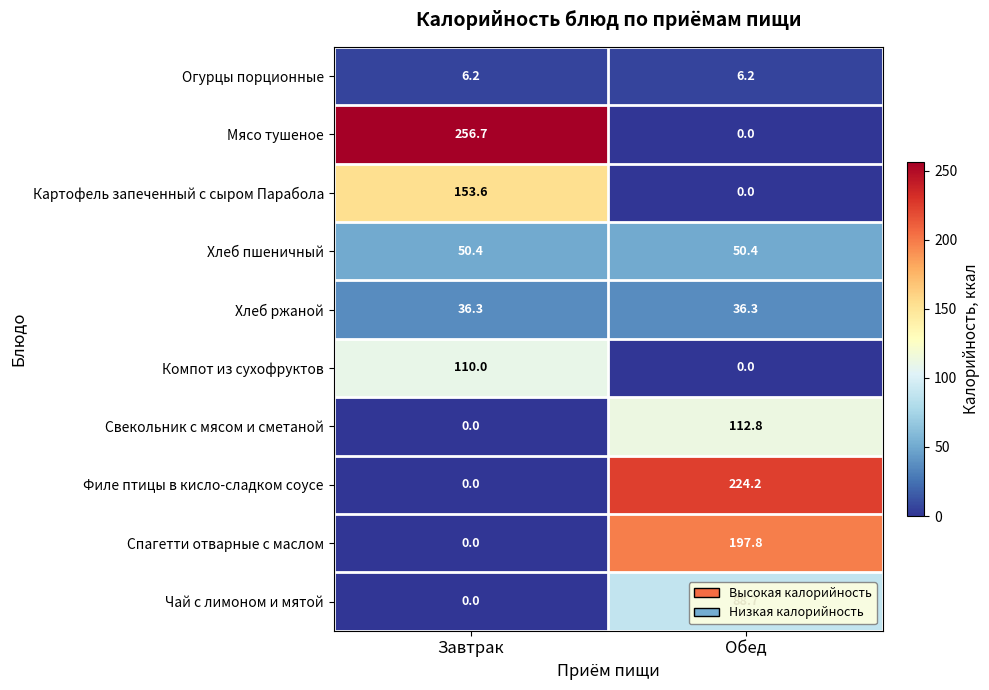

What is the approximate value of Хлеб пшеничный at Обед?

50.4